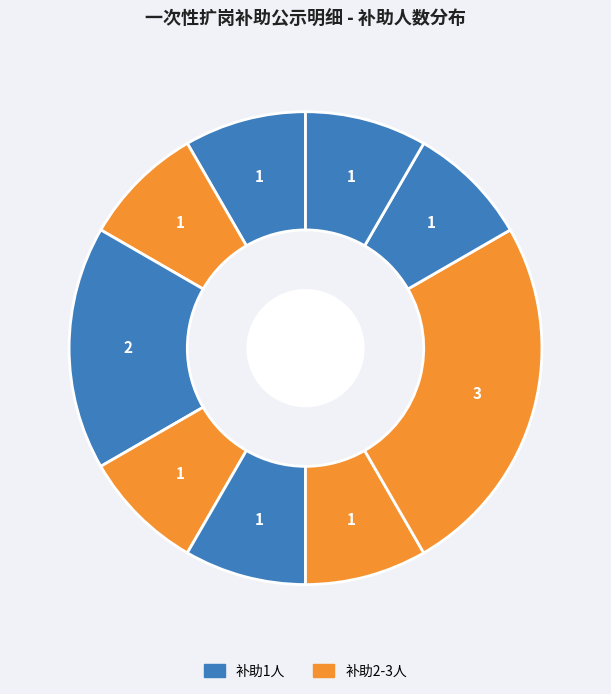

Is there any slice that represents more than half of the pie?

No